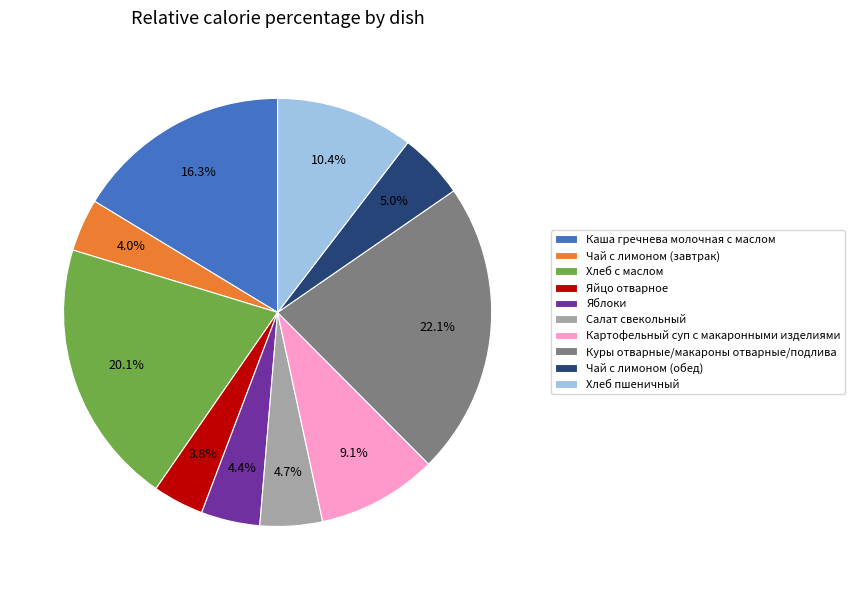

Approximately how many times larger is the value at Яйцо отварное compared to Куры отварные/макароны отварные/подлива?

0.2